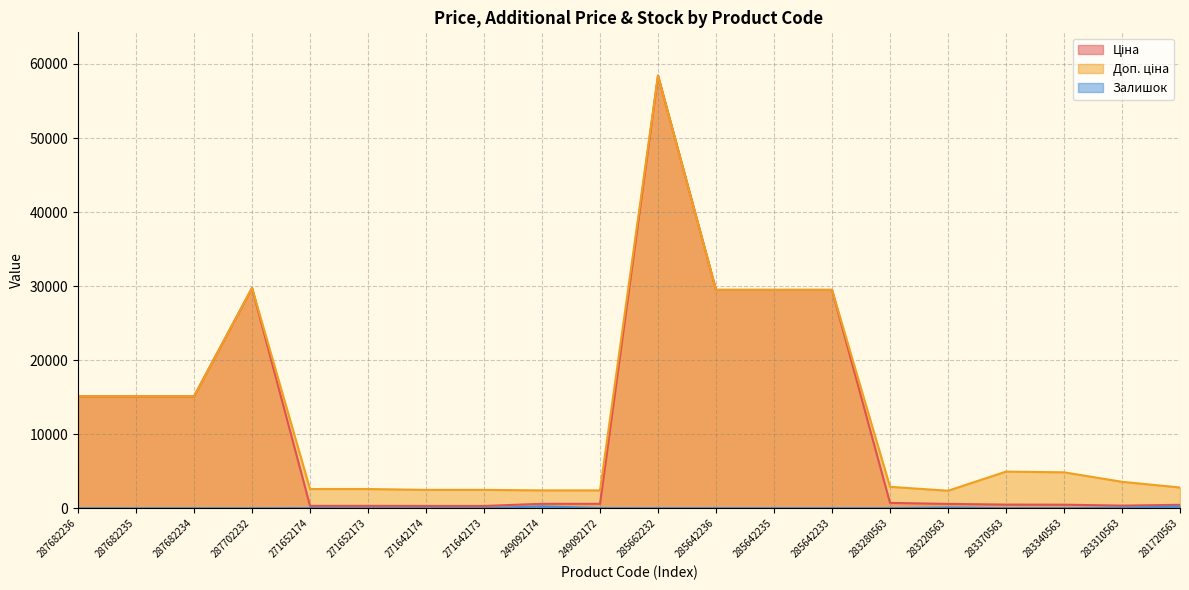

What is the difference between the Доп. ціна values at 283280563 and 281720563?

94.2